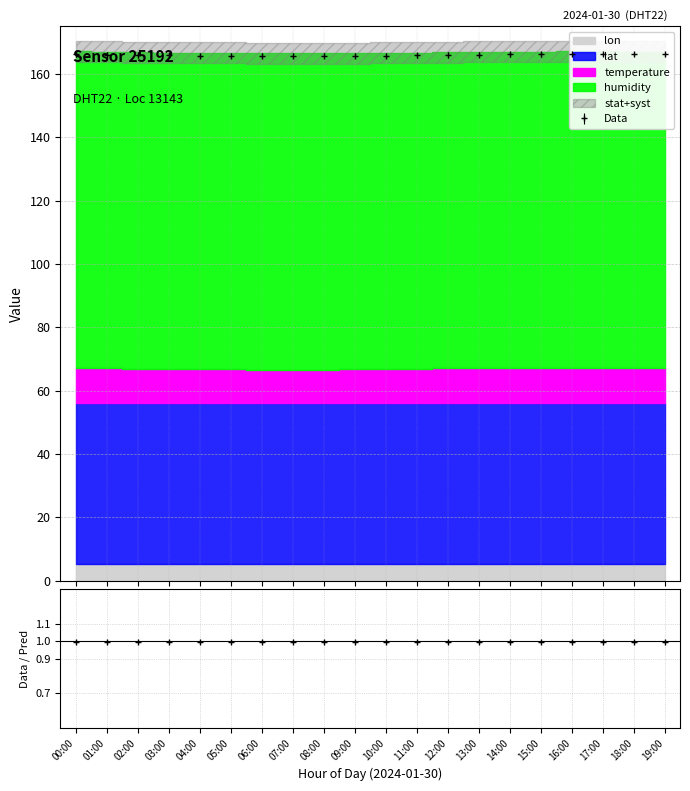

True or false: lat and lon intersect in this chart.

False